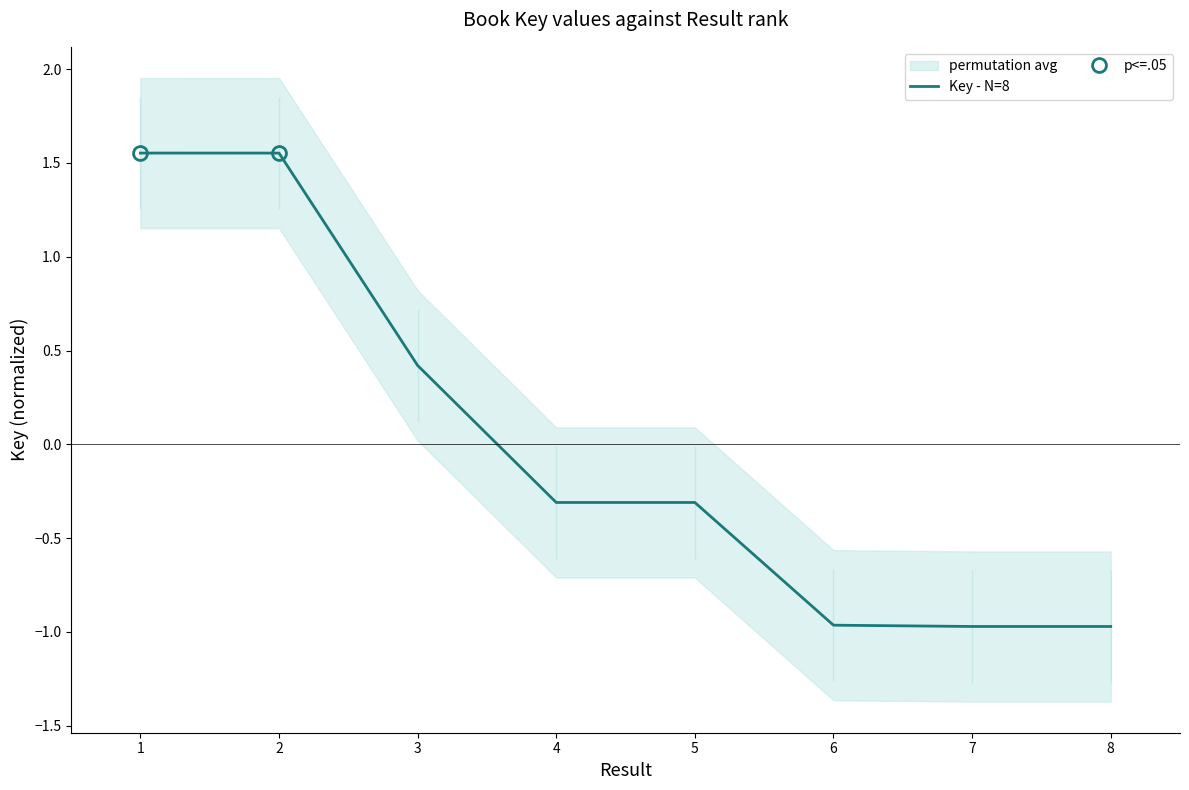

What is the sum of the values at 4 and 7?

-1.3